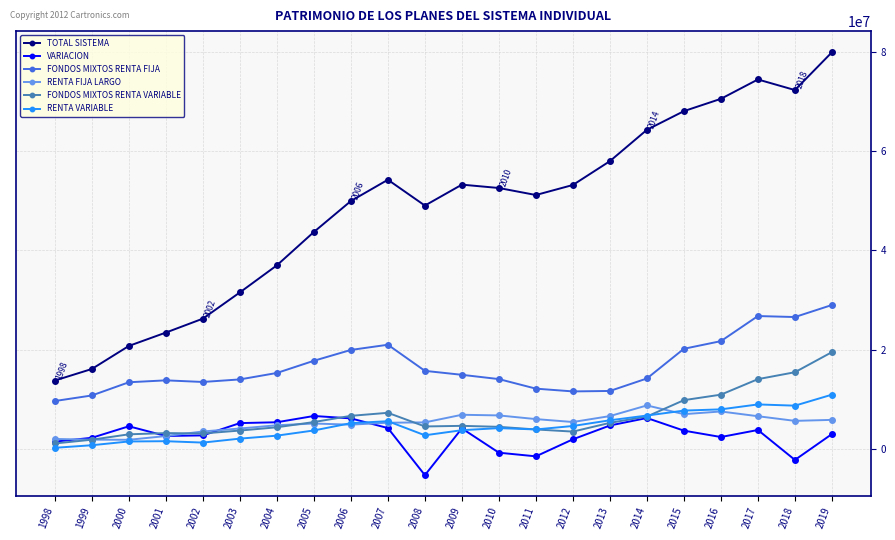

What are all the series names shown in the legend?

TOTAL SISTEMA, VARIACION, FONDOS MIXTOS RENTA FIJA, RENTA FIJA LARGO, FONDOS MIXTOS RENTA VARIABLE, RENTA VARIABLE